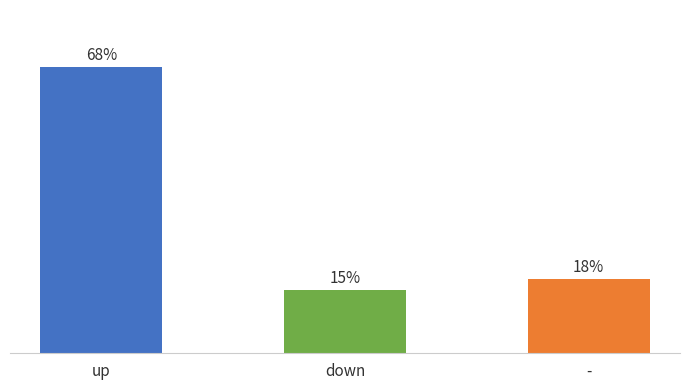

Rank the categories by value from highest to lowest.

up, -, down